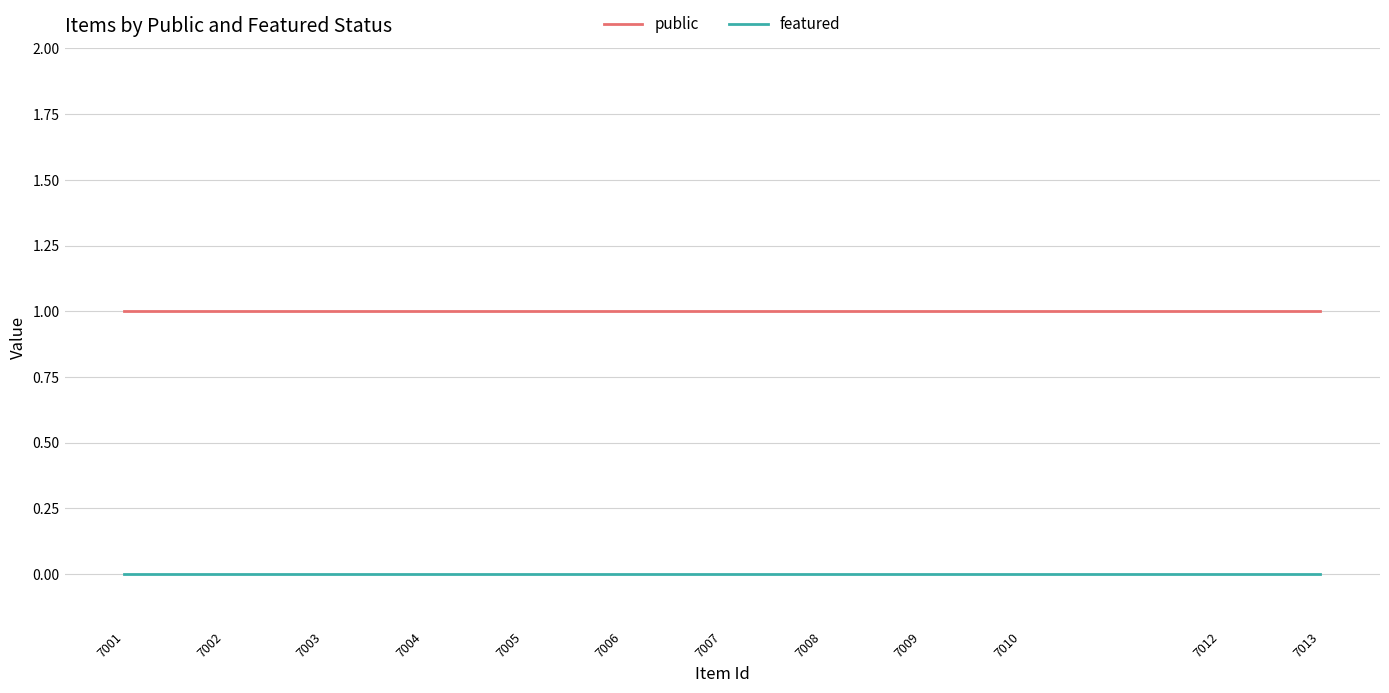

True or false: featured and public cross at least once.

False